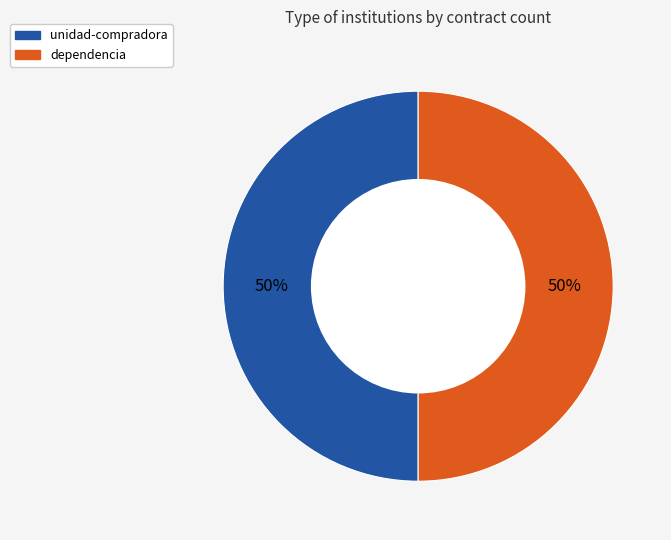

To the nearest percent, what is the average slice percentage?

50%